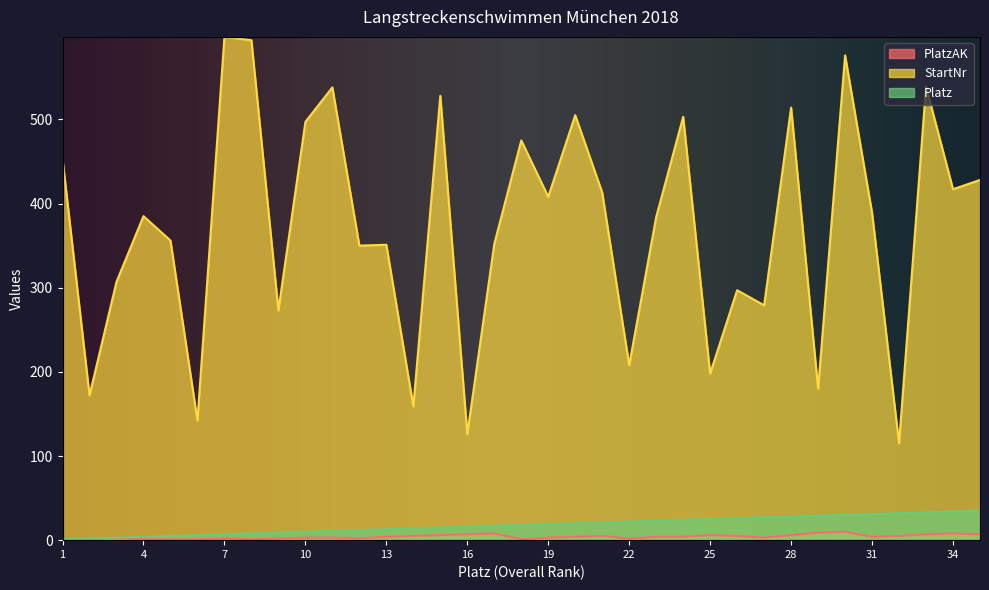

True or false: PlatzAK and Platz intersect in this chart.

False